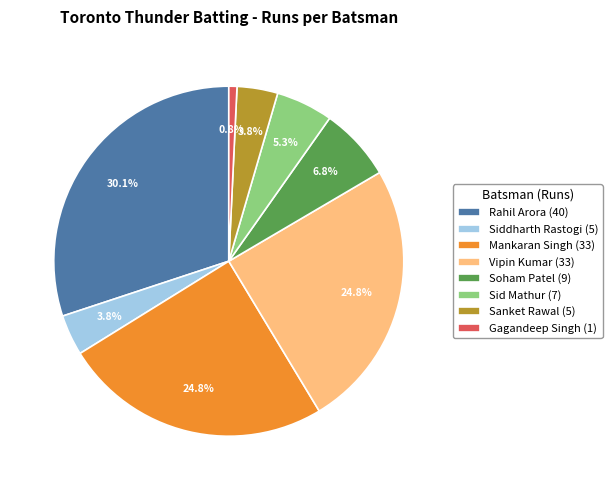

To the nearest percent, what portion does Siddharth Rastogi represent?

4%